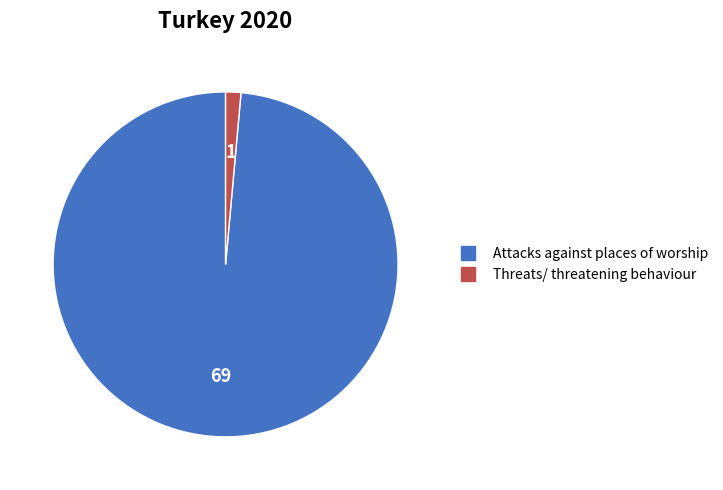

What is the ratio of the value at Attacks against places of worship to the value at Threats/ threatening behaviour?

69.0